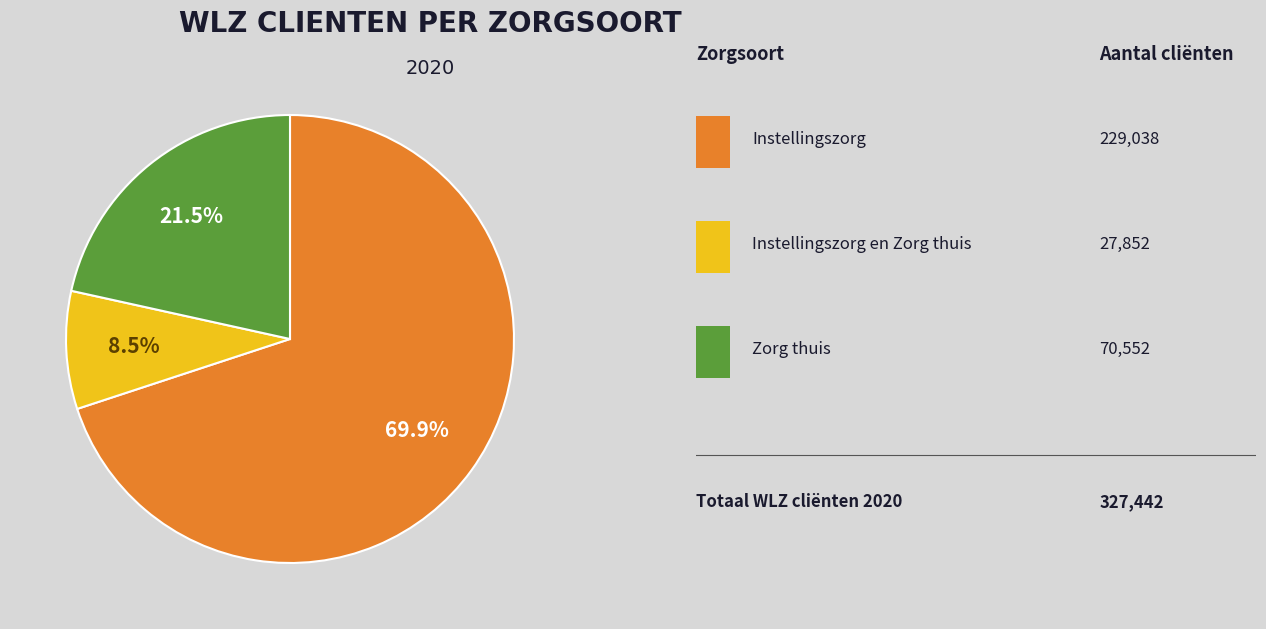

Count the number of slices in the pie.

3